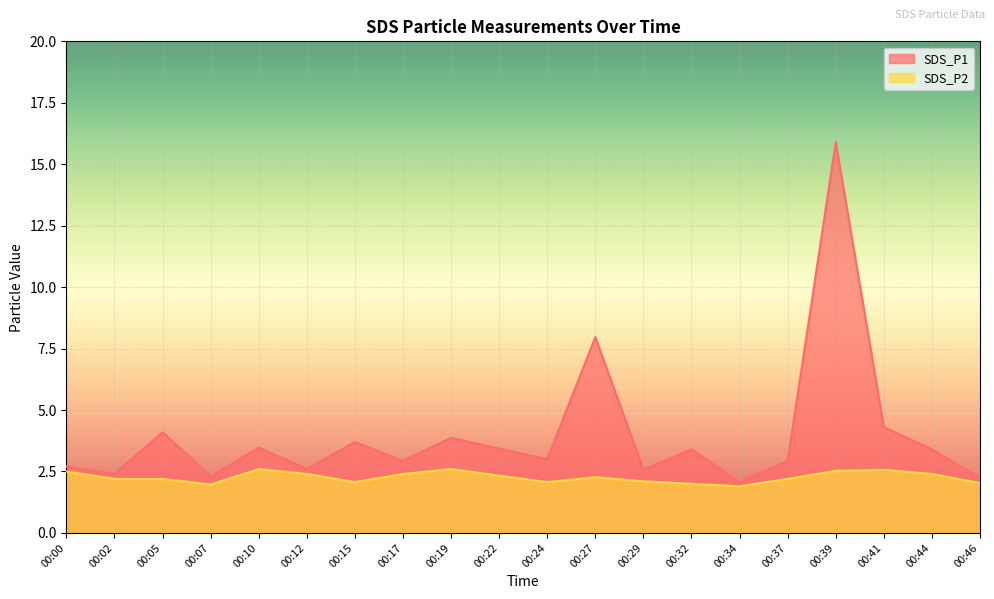

The SDS_P1 series shows 3.4 at 00:44. True or false?

True